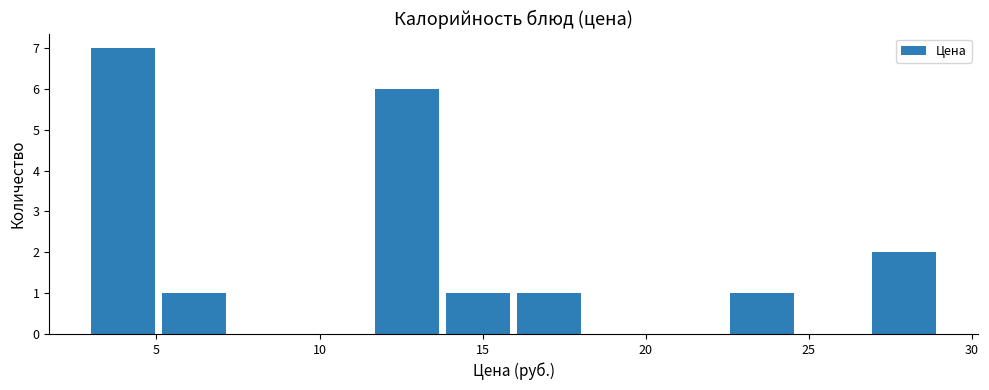

Reading left to right, transcribe this chart: for each bar, give the range it covers on the x-axis and its height. Neither the bar edges nor the heights are printed on the chart, so give them approximately, as read against the axes.

3.0 to 5.0: 7
5.0 to 7.0: 1
7.0 to 9.5: 0
9.5 to 11.5: 0
11.5 to 14.0: 6
14.0 to 16.0: 1
16.0 to 18.0: 1
18.0 to 20.5: 0
20.5 to 22.5: 0
22.5 to 24.5: 1
24.5 to 27.0: 0
27.0 to 29.0: 2